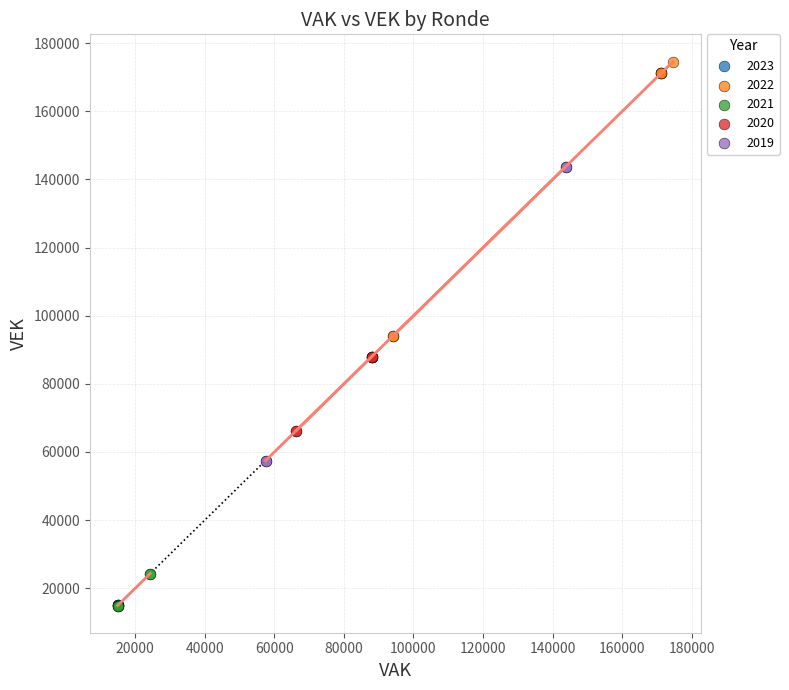

Which series reaches the maximum Y coordinate?

2022